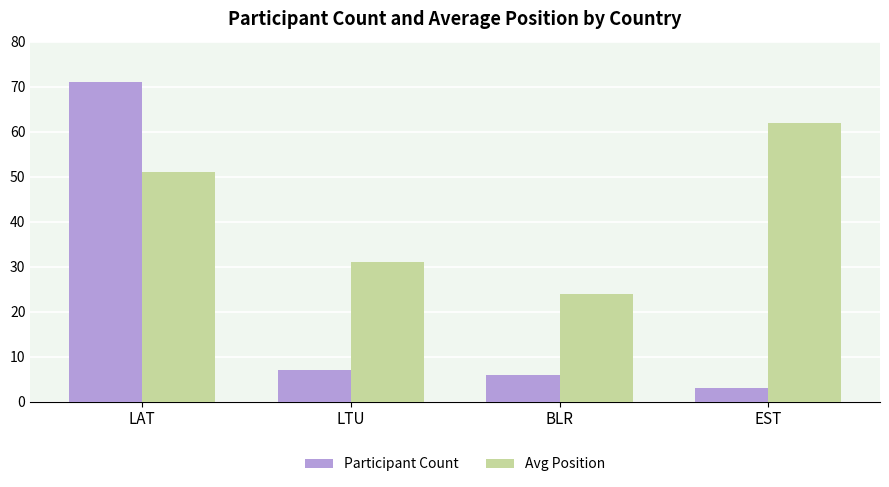

Between LTU and BLR, which series saw the biggest shift?

Avg Position